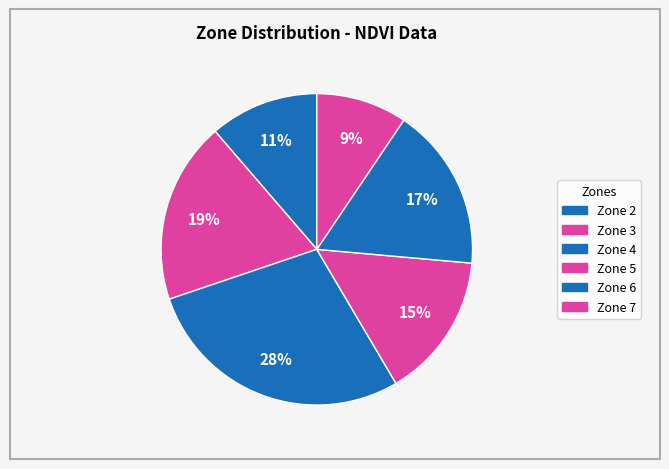

How many segments does this pie chart have?

6